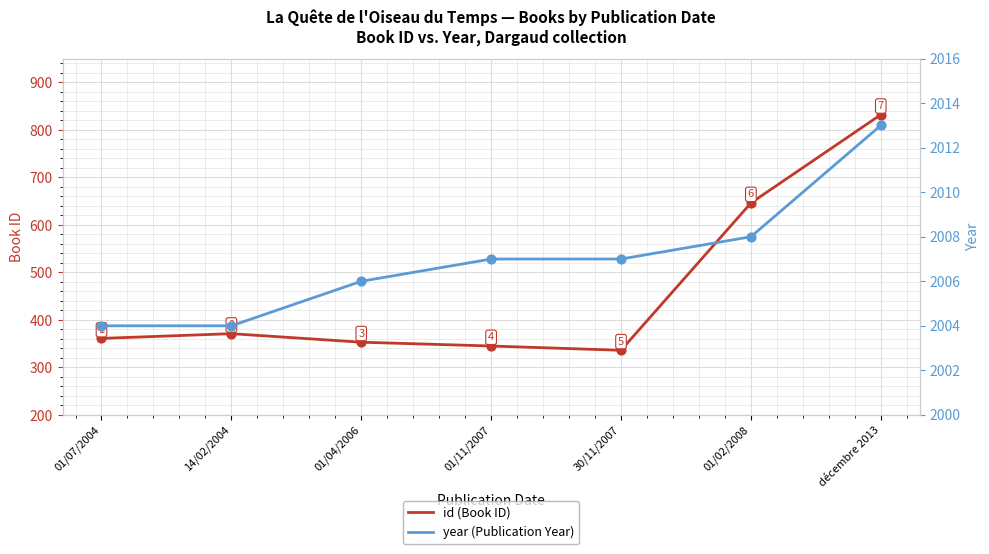

What are all the series names shown in the legend?

id (Book ID), year (Publication Year)